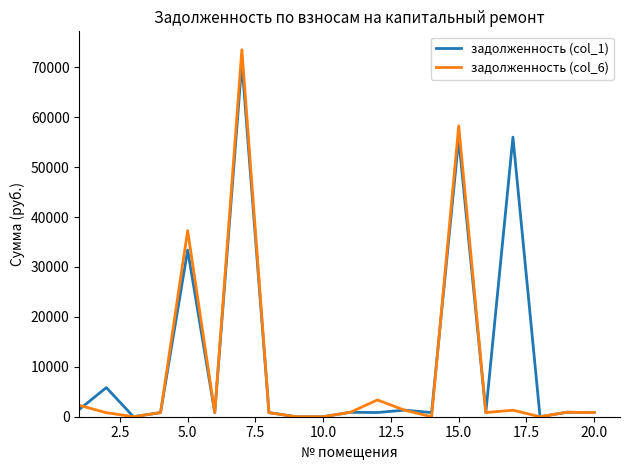

What is the difference between the second highest and second lowest values in the задолженность (col_1) series?

55994.2